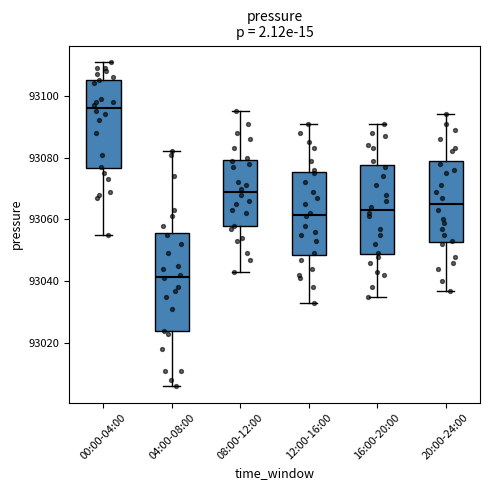

Reading left to right, transcribe this box plot: for each box, give where its median line is, the range the box spans, and where its two whiskers end, as read against the y-axis. The values are not printed on the chart, so give them approximately, as read against the axis.

00:00-04:00: median 93096, box 93076 to 93106, whiskers 93056 to 93112
04:00-08:00: median 93042, box 93024 to 93056, whiskers 93006 to 93082
08:00-12:00: median 93070, box 93058 to 93080, whiskers 93044 to 93096
12:00-16:00: median 93062, box 93048 to 93076, whiskers 93034 to 93092
16:00-20:00: median 93064, box 93048 to 93078, whiskers 93036 to 93092
20:00-24:00: median 93066, box 93052 to 93080, whiskers 93038 to 93094